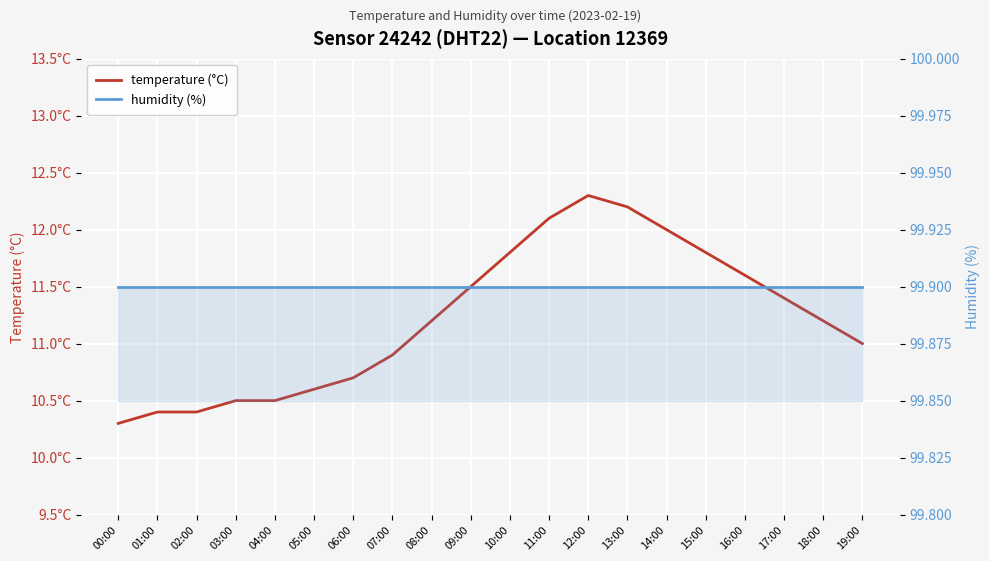

At 06:00, list the series in order from smallest to largest.

temperature (°C), humidity (%)